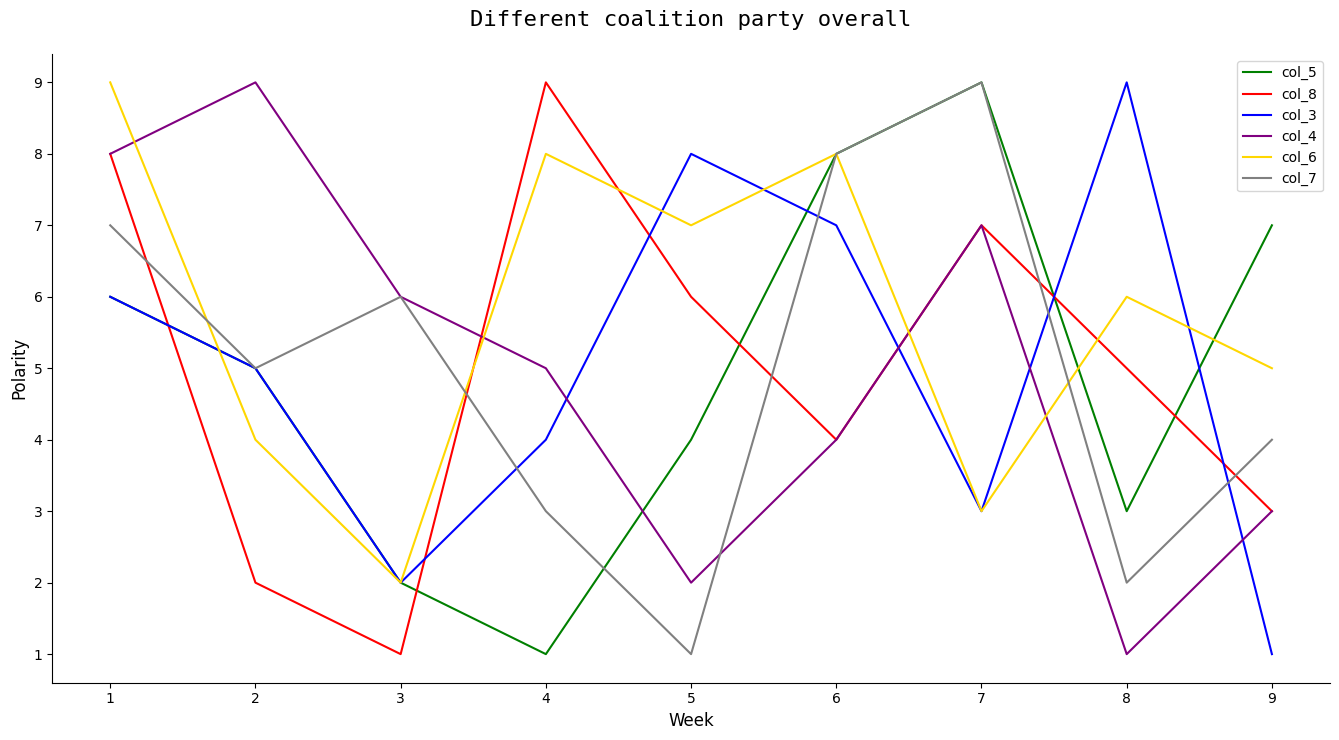

The col_8 series shows 2 at 5. True or false?

False